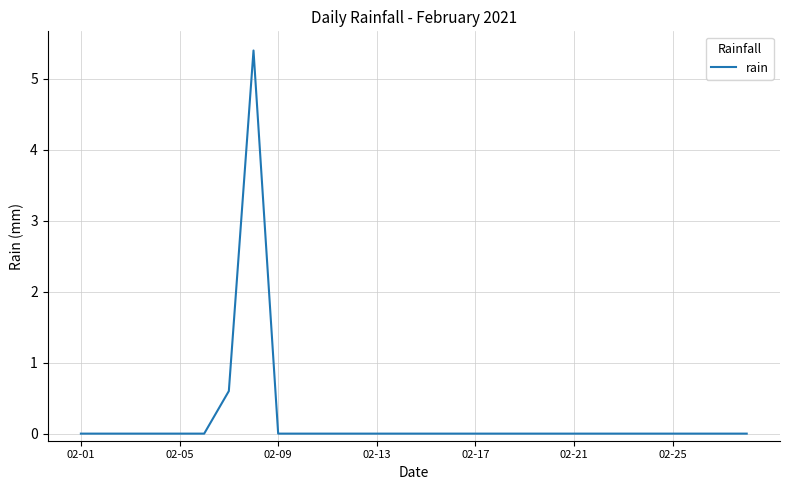

Does the chart display data point markers on the line(s)?

No